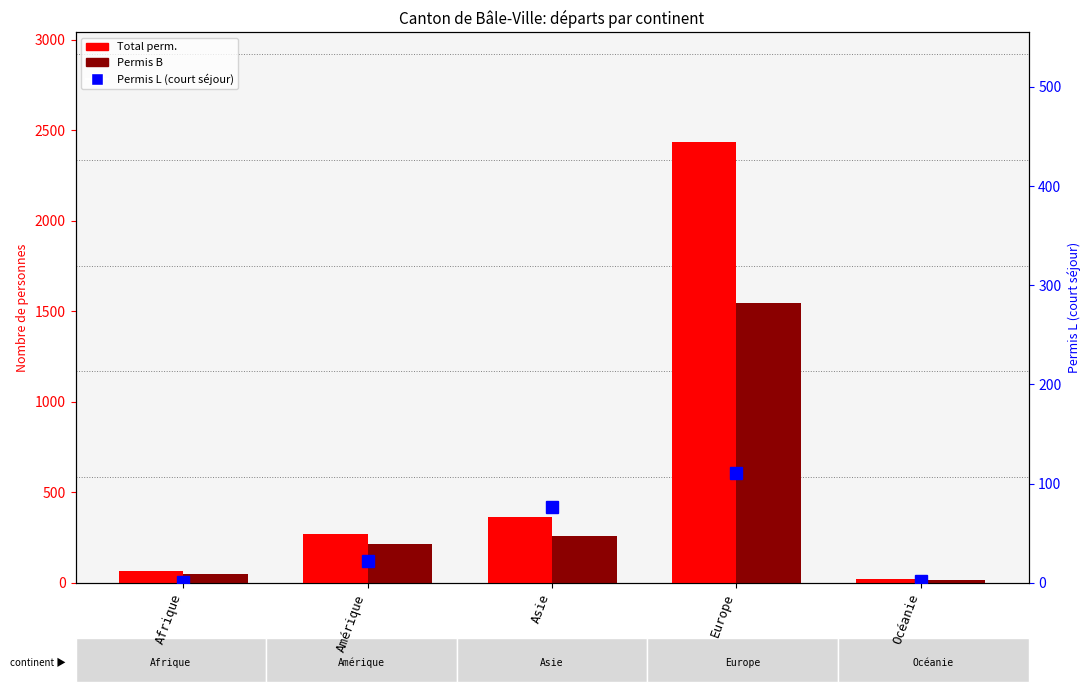

Which has a higher value, Afrique or Amérique?

Amérique